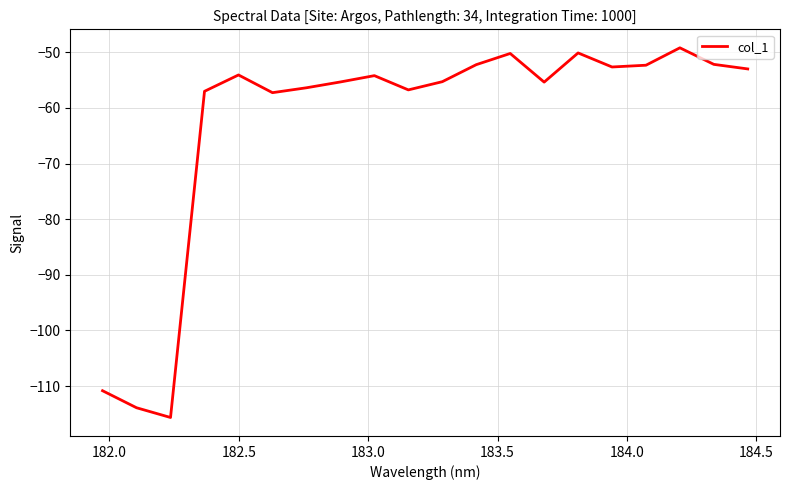

What is the difference between the second highest and second lowest values?

63.8